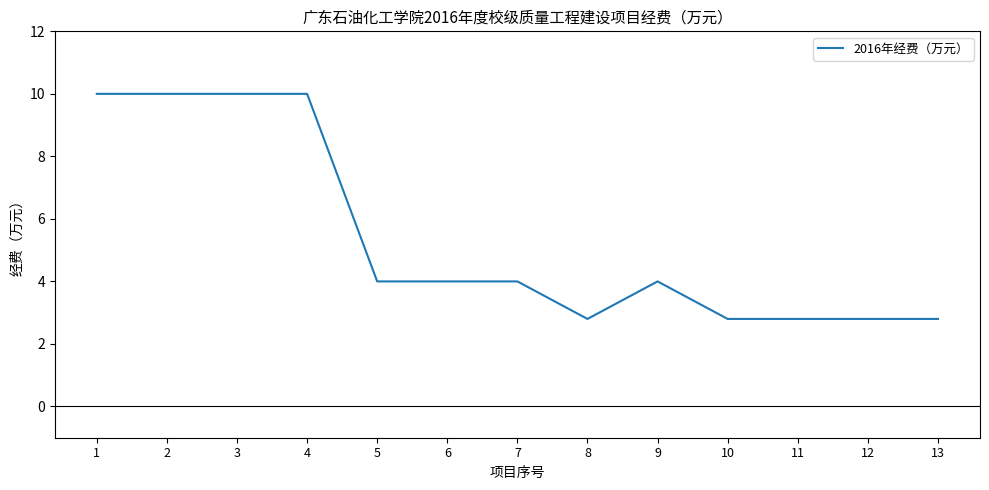

What is the minimum value shown in the chart?

2.8